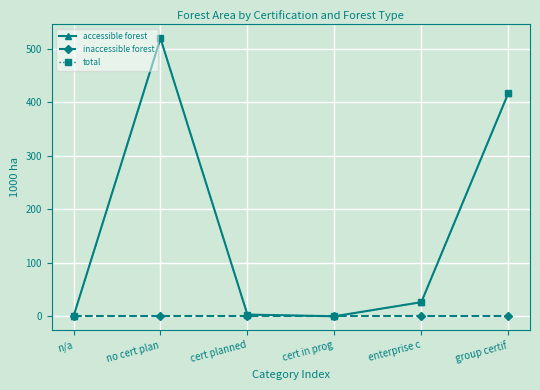

Which series changed the most between n/a and enterprise c?

accessible forest